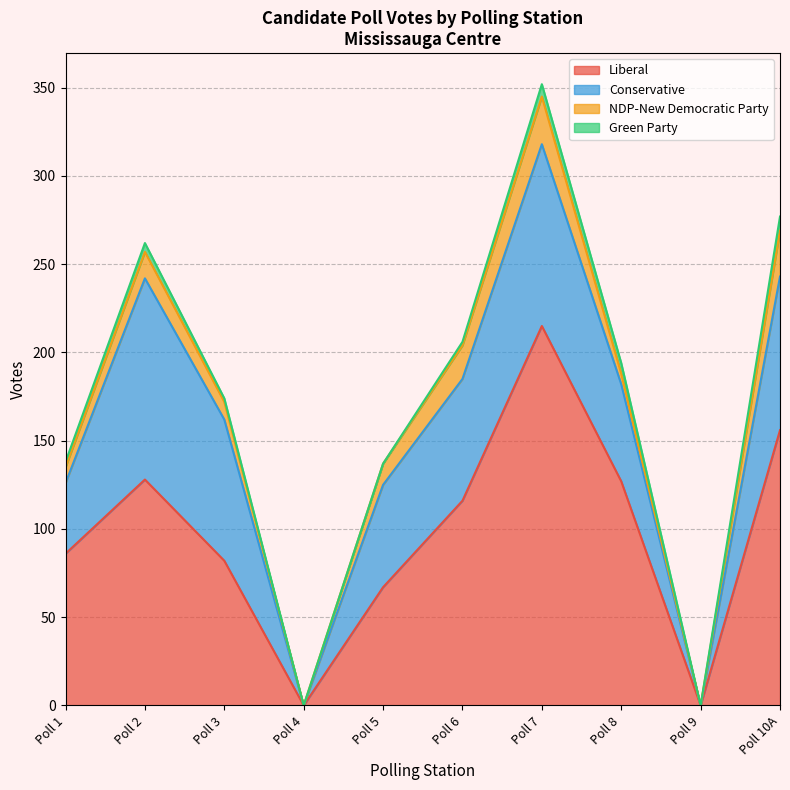

What is the total value across all series at Poll 6?

206